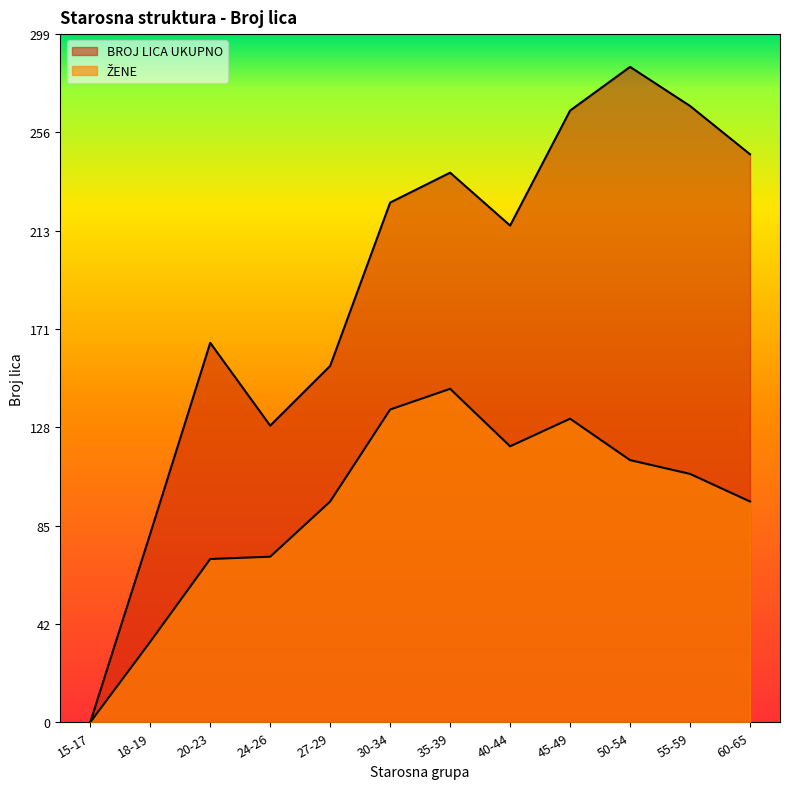

The value of ŽENE at 24-26 is 72. True or false?

True